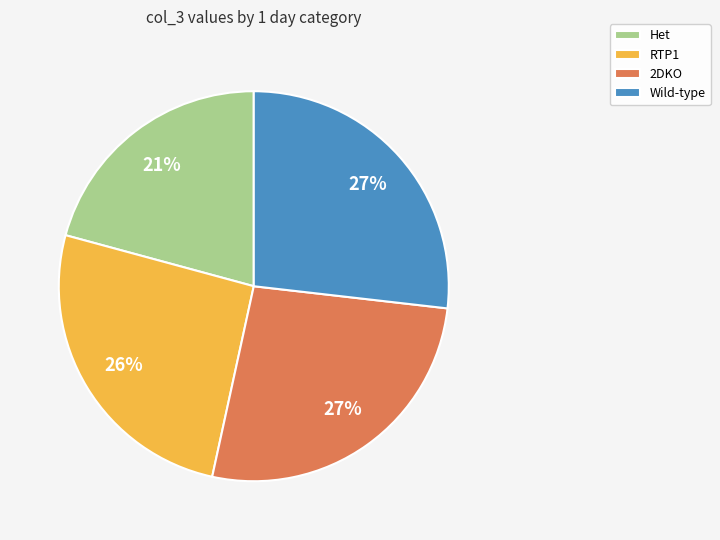

The Wild-type slice represents 27% of the pie. True or false?

True